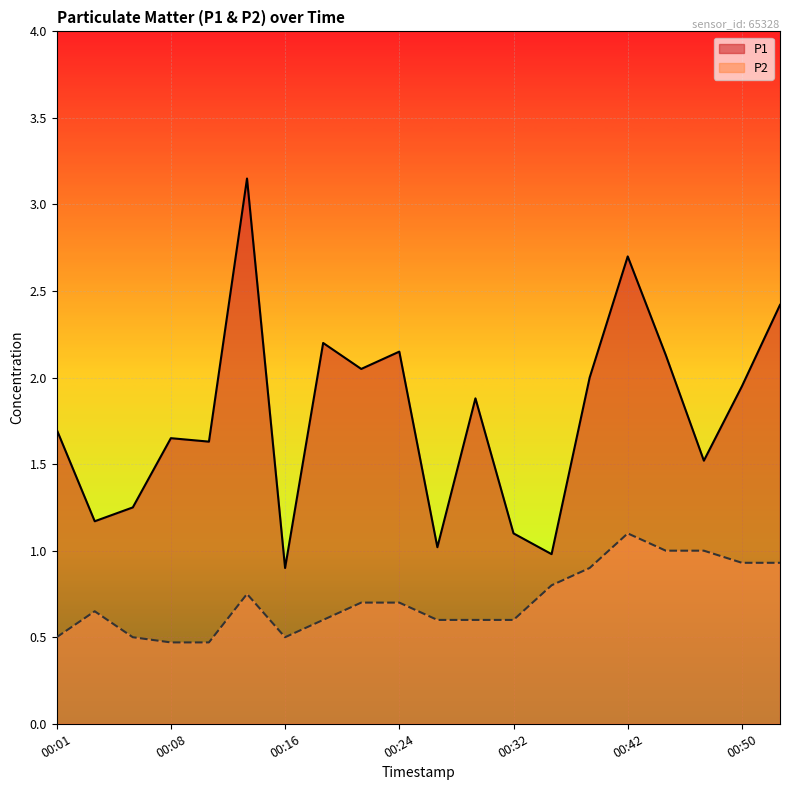

Reading right to left, transcribe all the data shown in this chart.

P1: 2.4	1.9	1.5	2.1	2.7	2.0	1.0	1.1	1.9	1.0	2.1	2.0	2.2	0.9	3.1	1.6	1.6	1.2	1.2	1.7
P2: 0.9	0.9	1.0	1.0	1.1	0.9	0.8	0.6	0.6	0.6	0.7	0.7	0.6	0.5	0.8	0.5	0.5	0.5	0.7	0.5